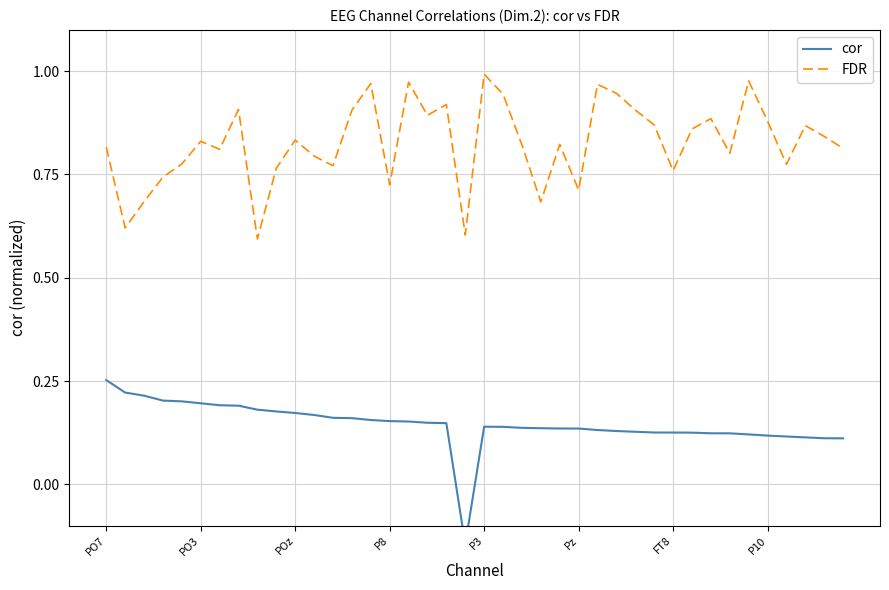

What is the sum of all FDR values?

33.1